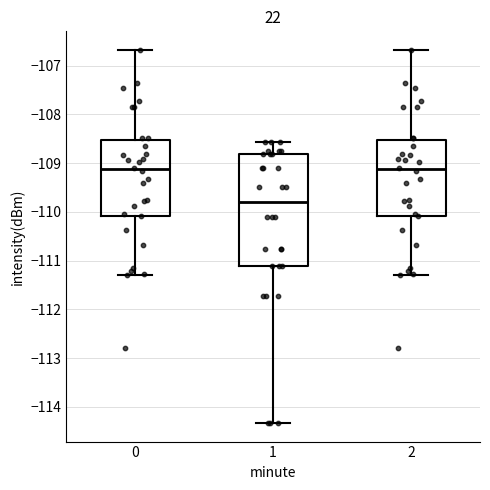

Where is the lower edge of the box at x = 0 on the y-axis? The values are not printed on the chart, so give them approximately, as read against the axis.

-110.1